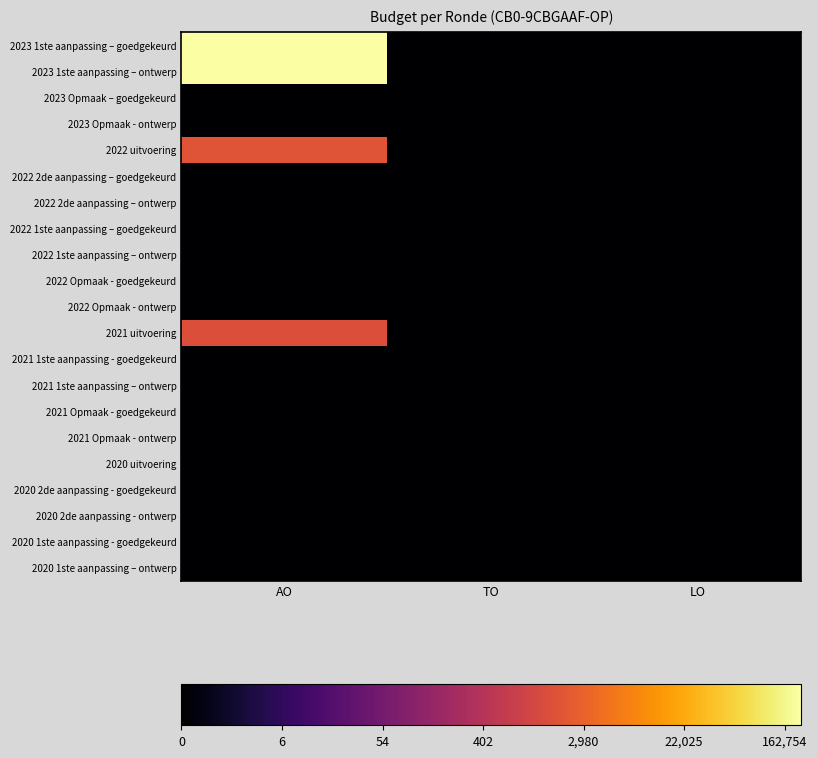

How many categories are shown in the chart?

3